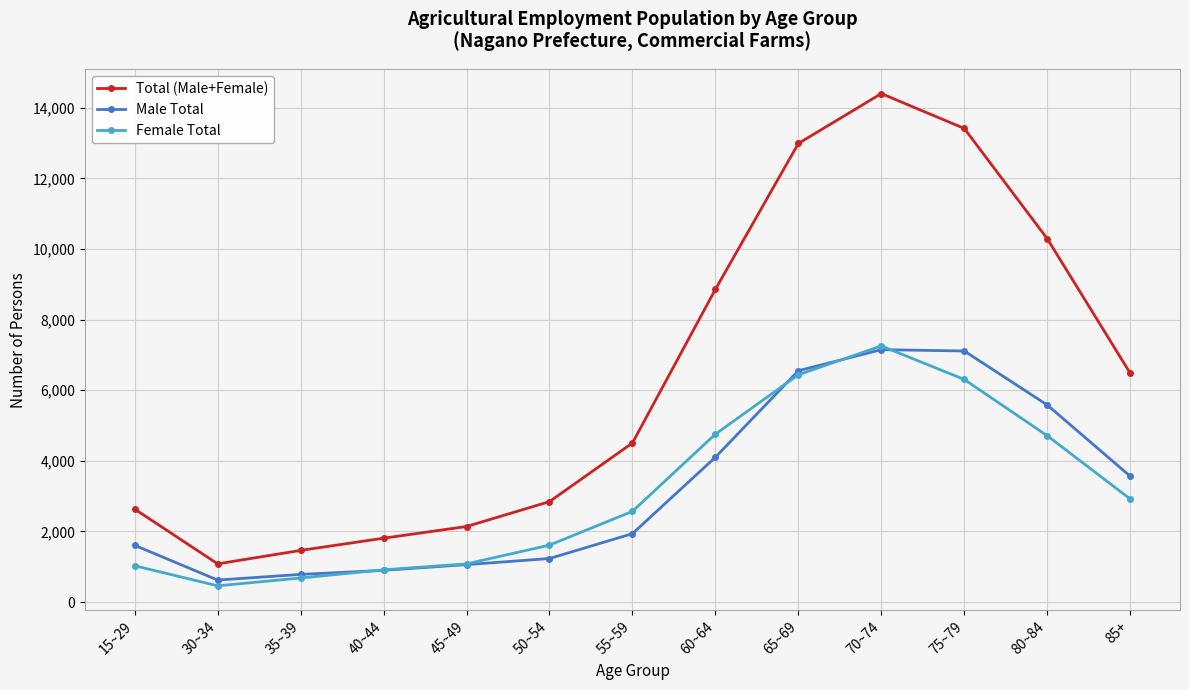

How many interior local valleys does the Total (Male+Female) series have?

1